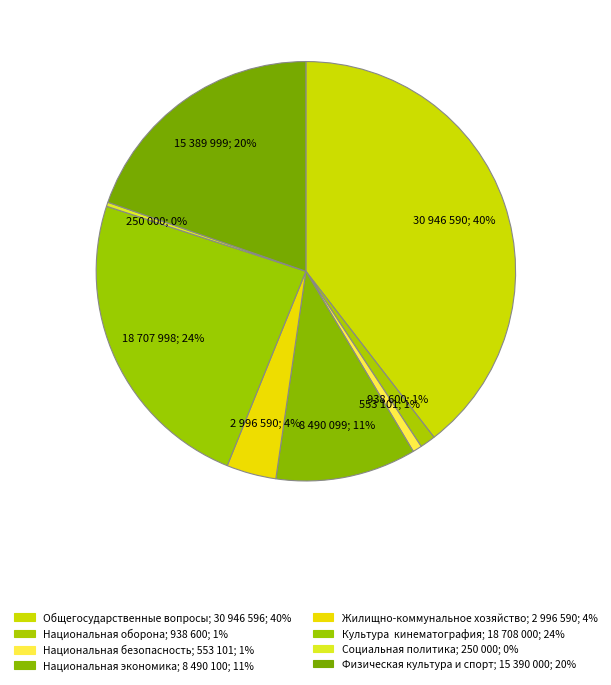

How many slices are in this pie chart?

8